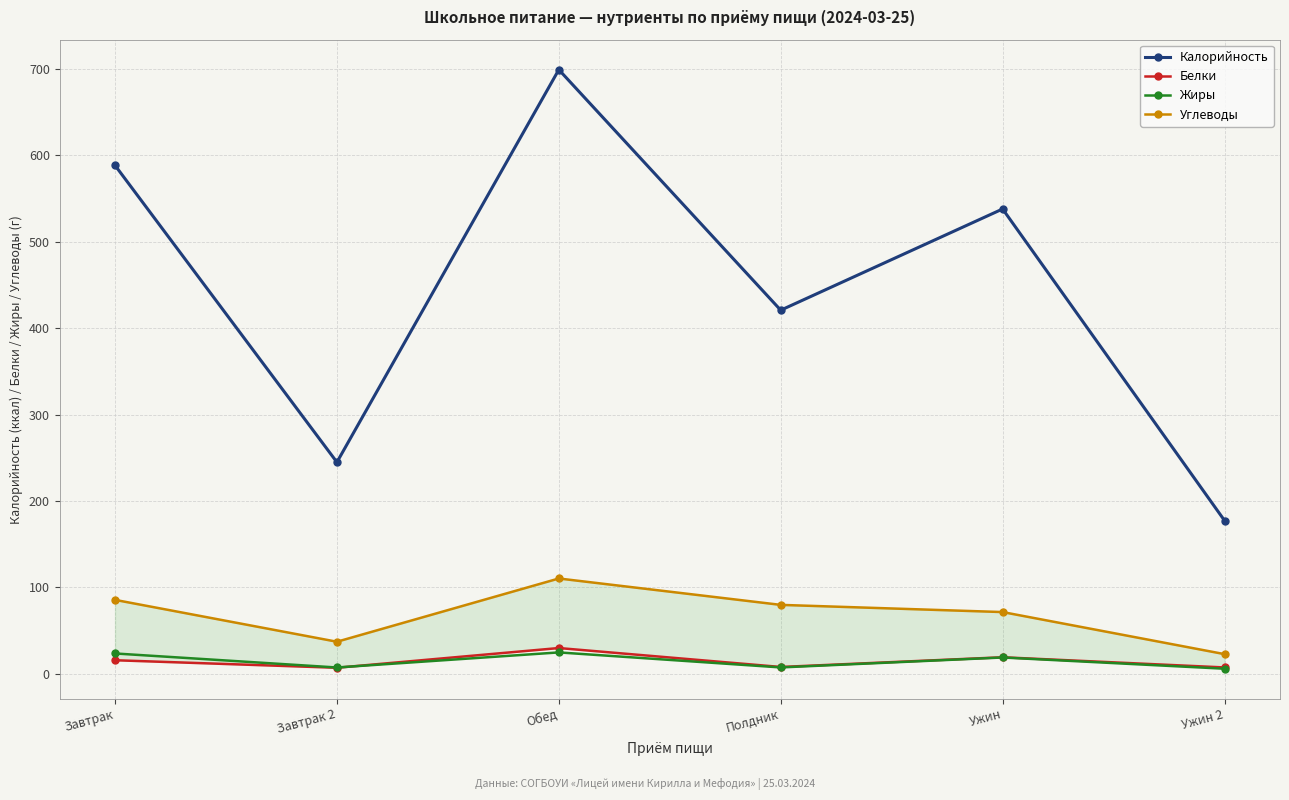

Is it true that Жиры equals 4.5 at Полдник?

False